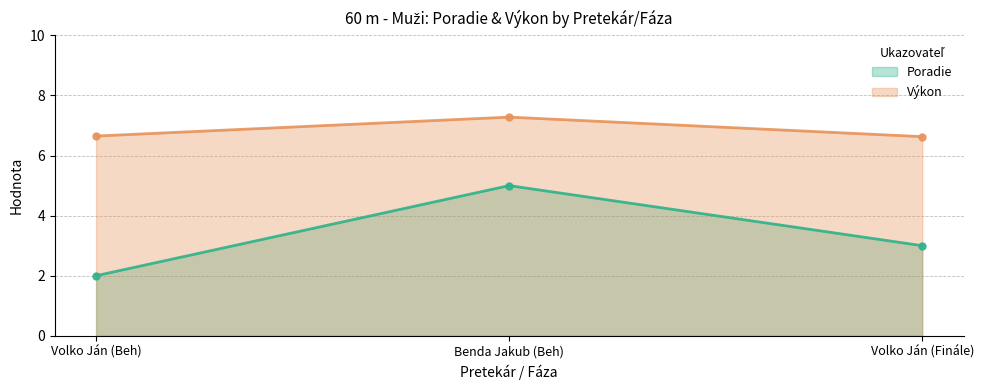

Which category has the lowest value across all series?

Volko Ján (Beh)